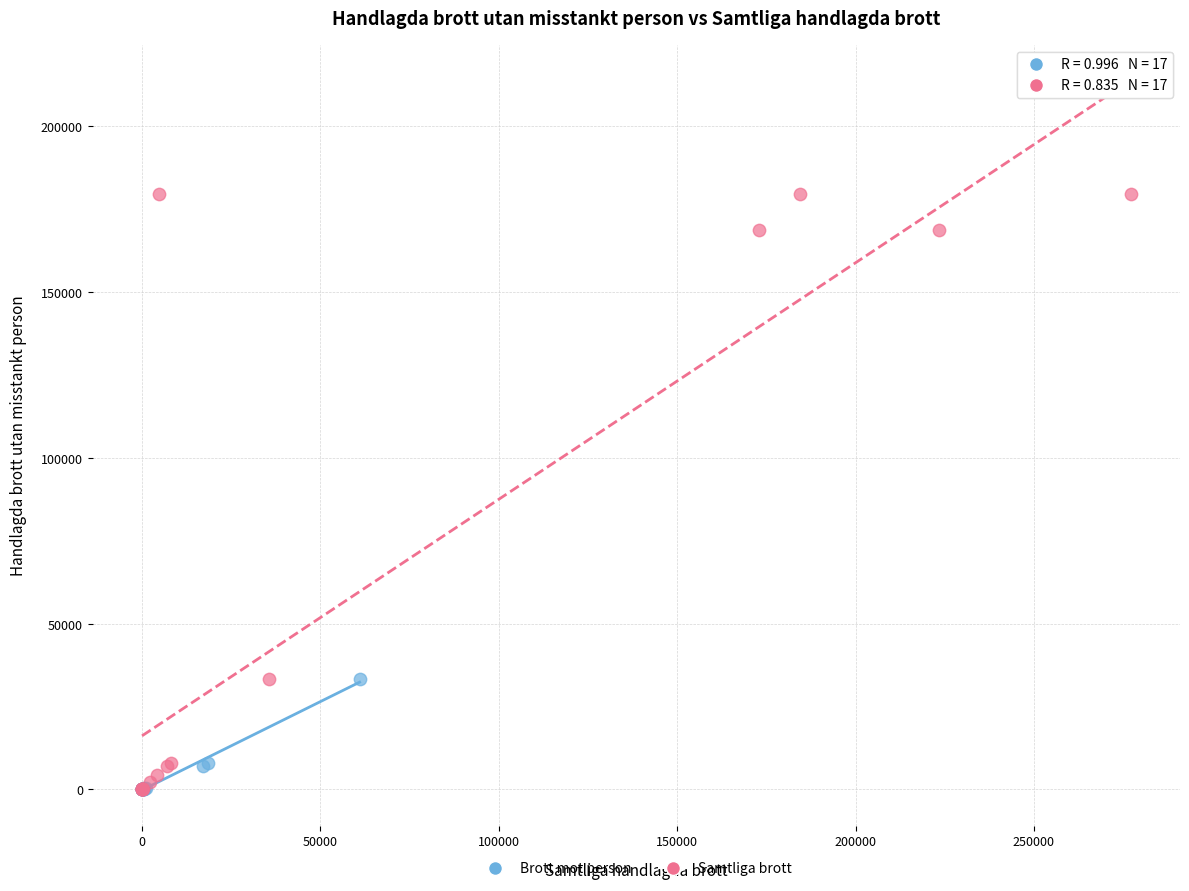

What are all the series names shown in the legend?

Brott mot person, Samtliga brott